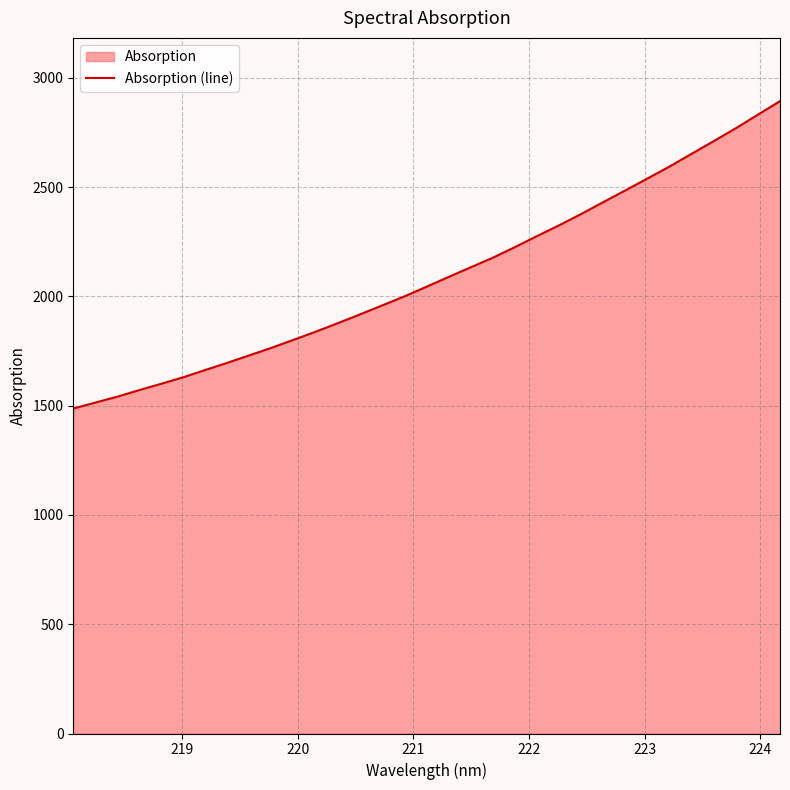

How many values exceed 2045?

17